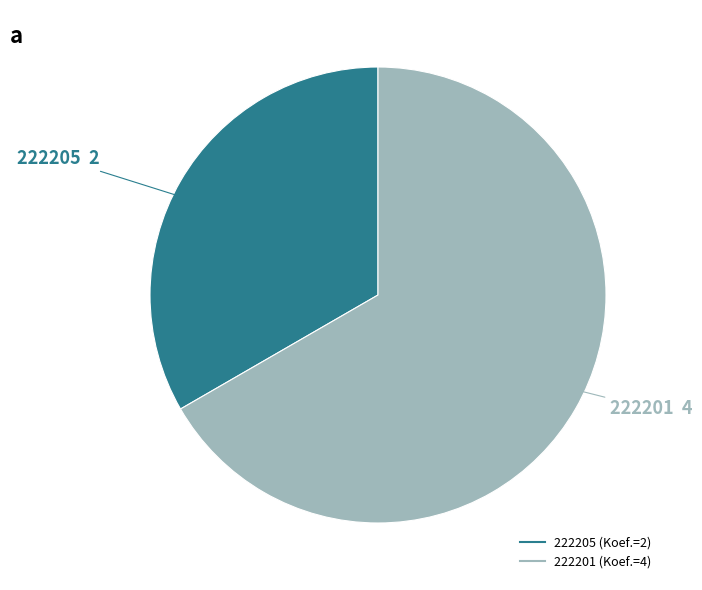

True or false: 222205 accounts for 46% of the total.

False